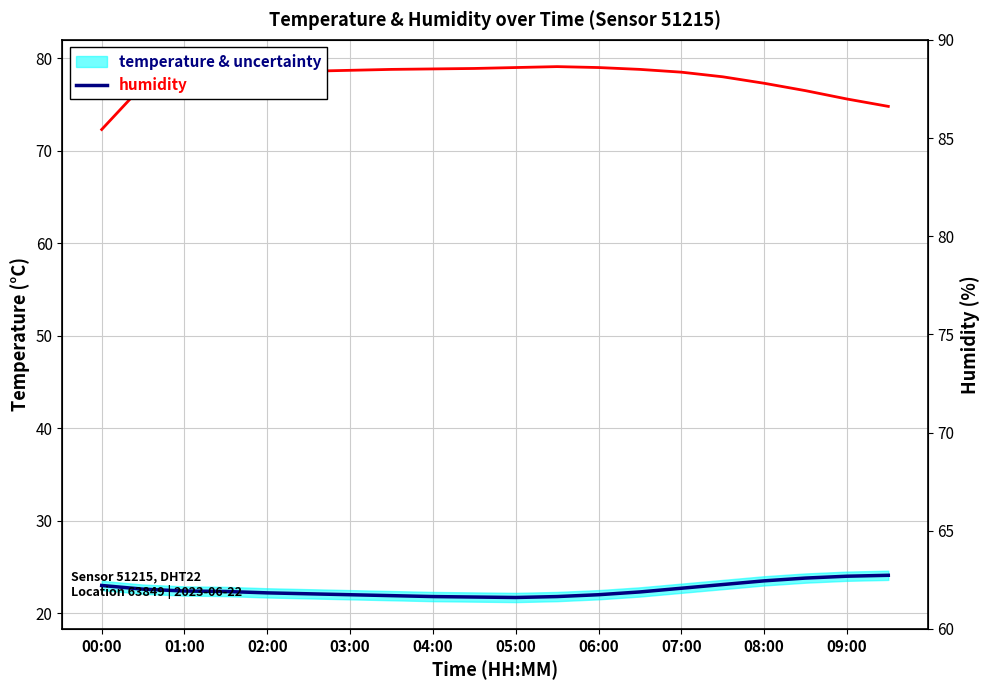

List the series in order of their peak value, lowest first.

temperature, humidity